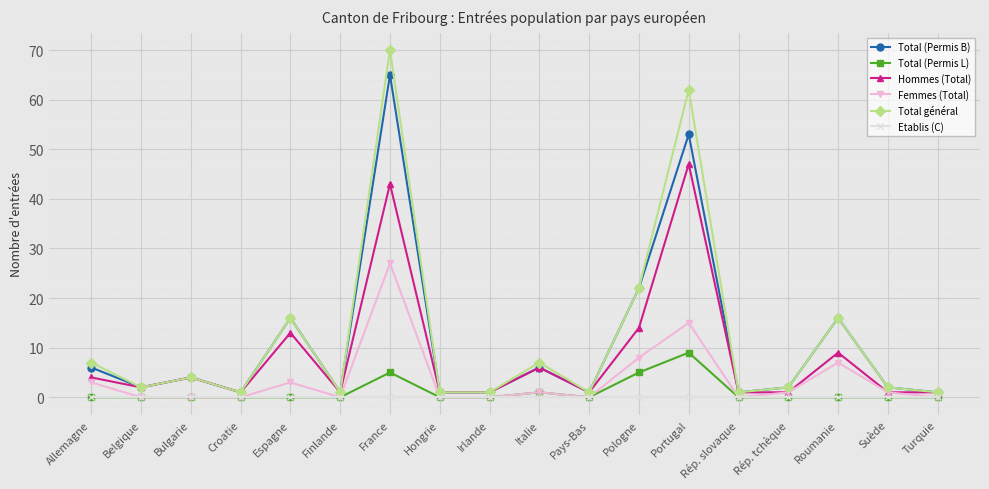

What is the difference between the Femmes (Total) values at Pologne and Rép. tchèque?

7